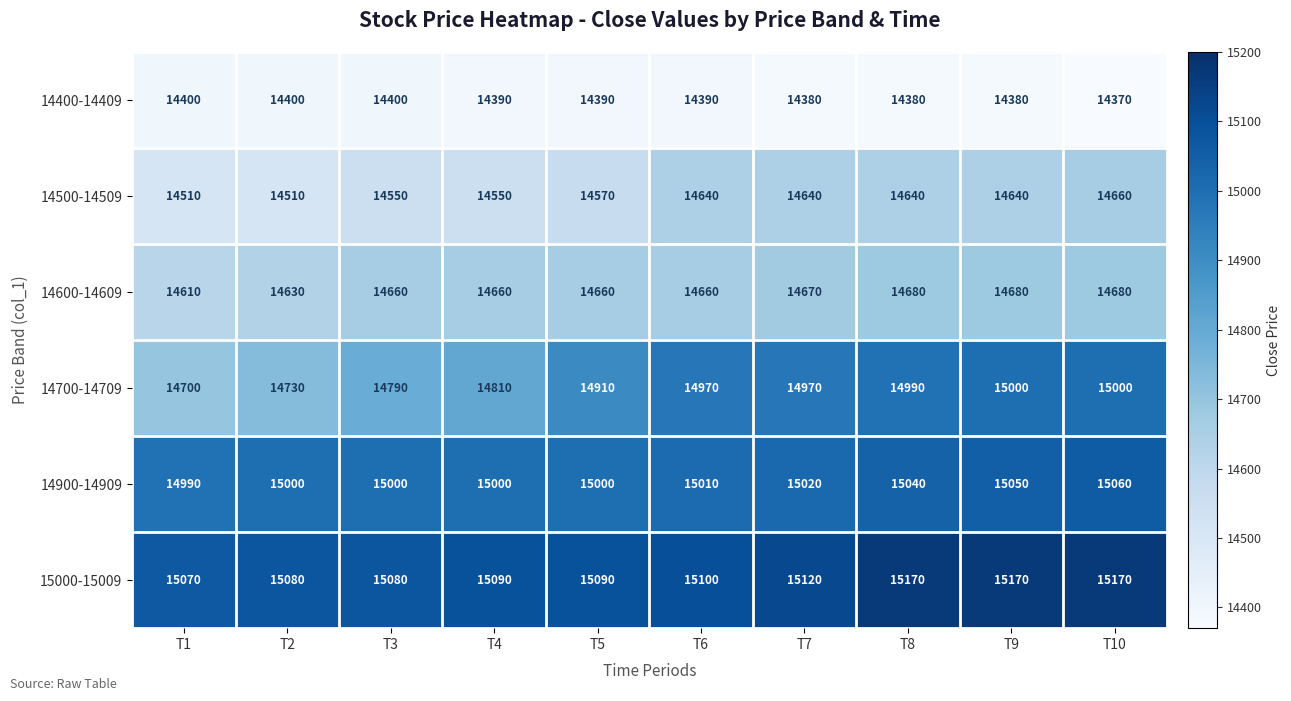

What is the total value across all series at T3?

88480